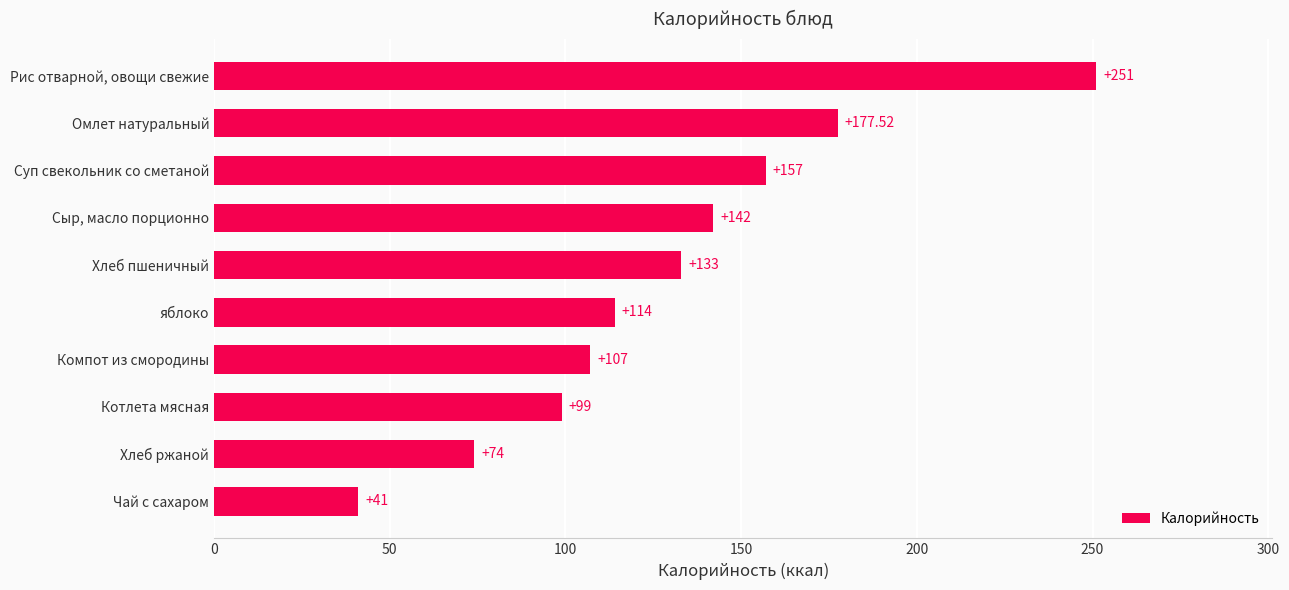

Approximately how many times larger is the value at Суп свекольник со сметаной compared to яблоко?

1.4